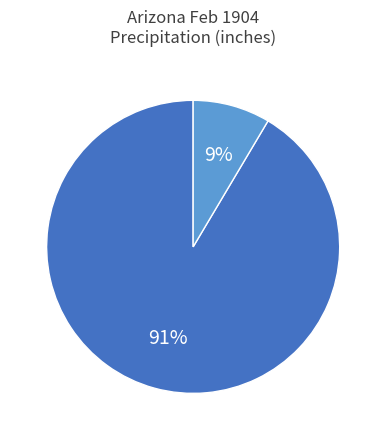

To the nearest percent, what is the average slice percentage?

50%